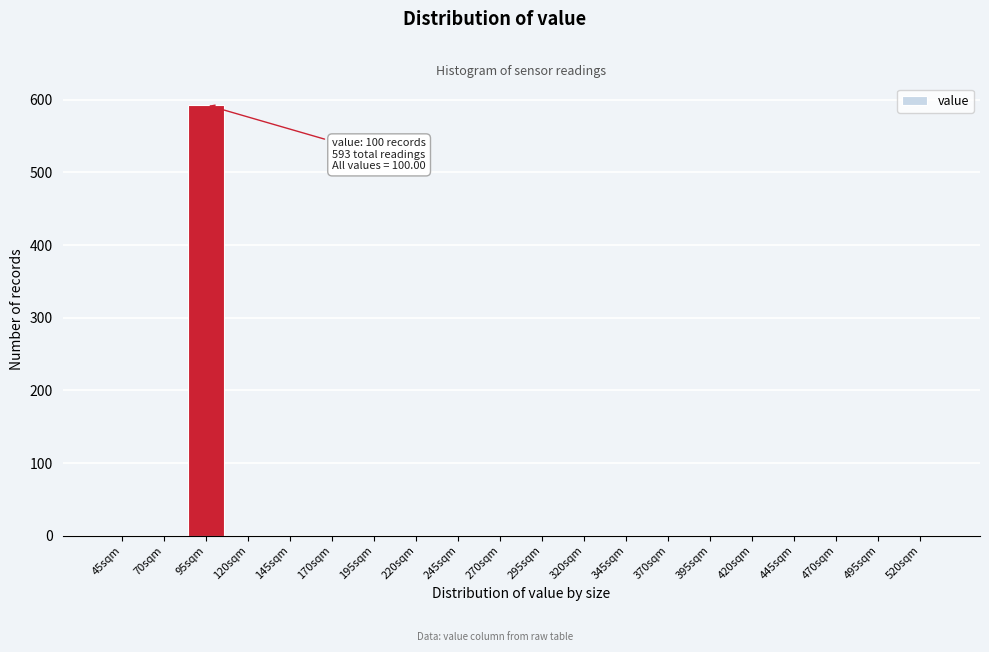

Reading left to right, what are all the values shown in this chart?

45sqm=0	70sqm=0	95sqm=593	120sqm=0	145sqm=0	170sqm=0	195sqm=0	220sqm=0	245sqm=0	270sqm=0	295sqm=0	320sqm=0	345sqm=0	370sqm=0	395sqm=0	420sqm=0	445sqm=0	470sqm=0	495sqm=0	520sqm=0